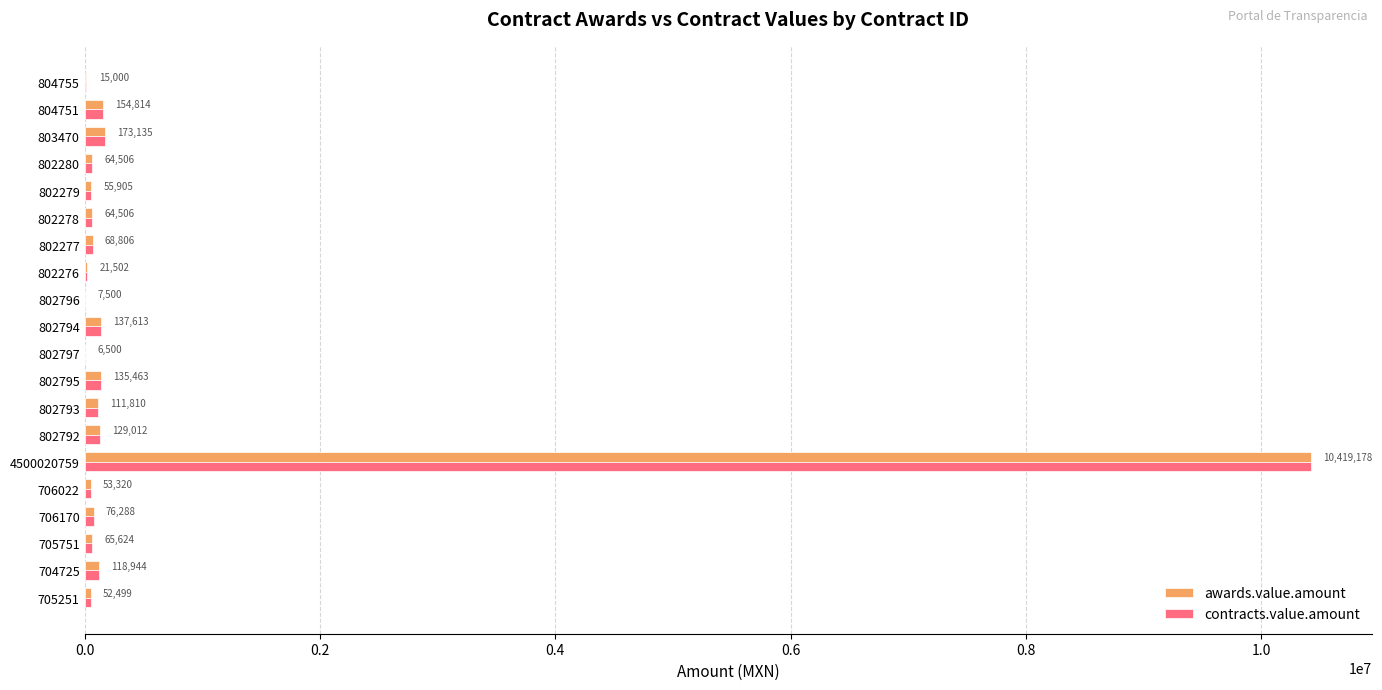

True or false: awards.value.amount has a value of 21502.0 at 802276.

True